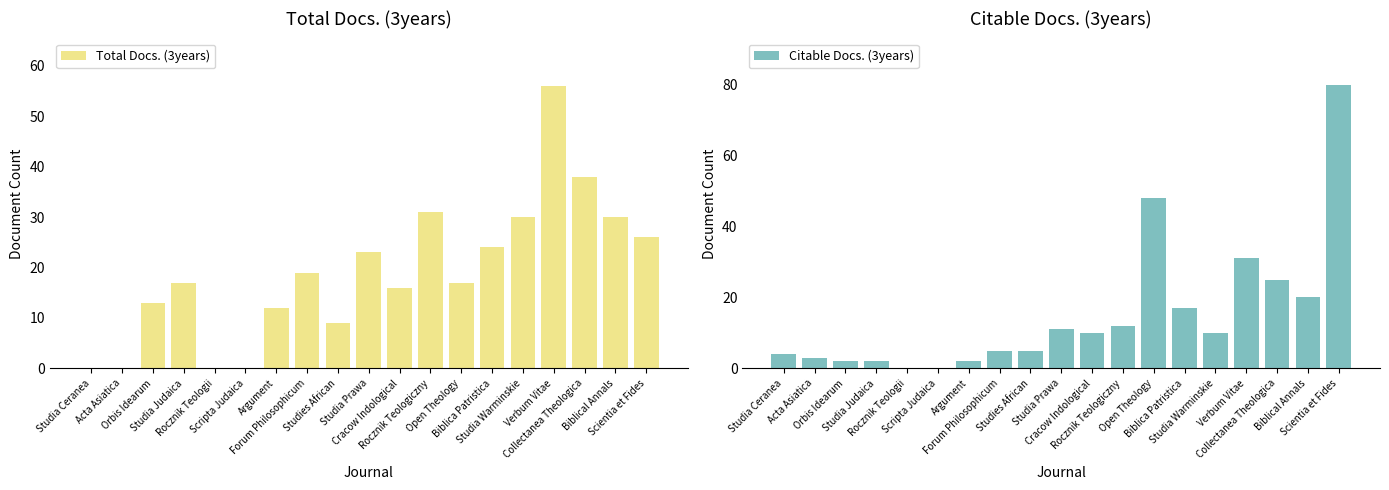

Reading right to left, what are all the values shown in this chart?

Total Docs. (3years): 26	30	38	56	30	24	17	31	16	23	9	19	12	0	0	17	13	0	0
Citable Docs. (3years): 80	20	25	31	10	17	48	12	10	11	5	5	2	0	0	2	2	3	4